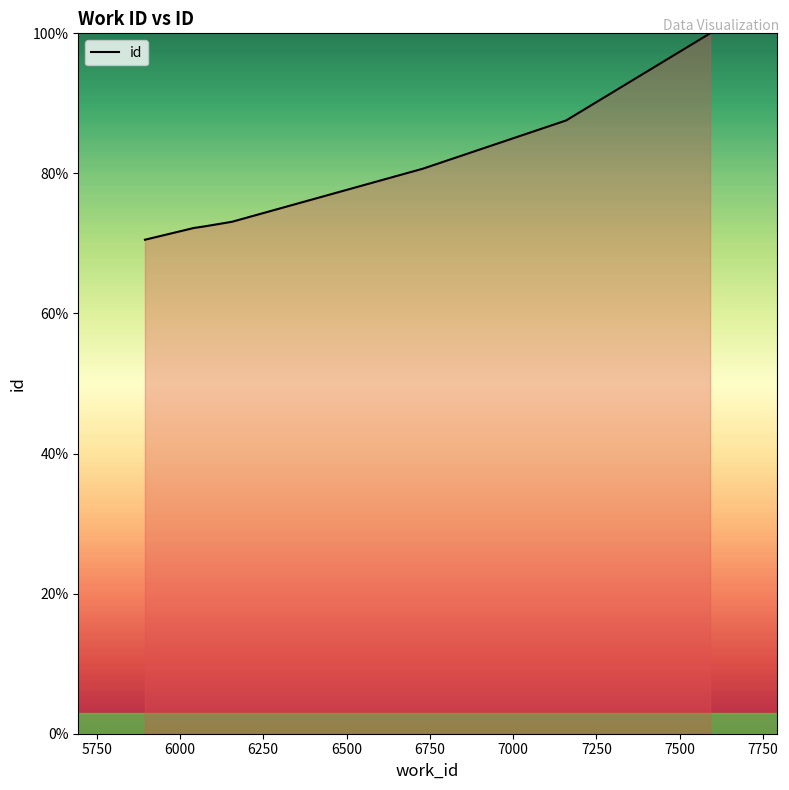

What is the difference between the second highest and minimum values?

17.0